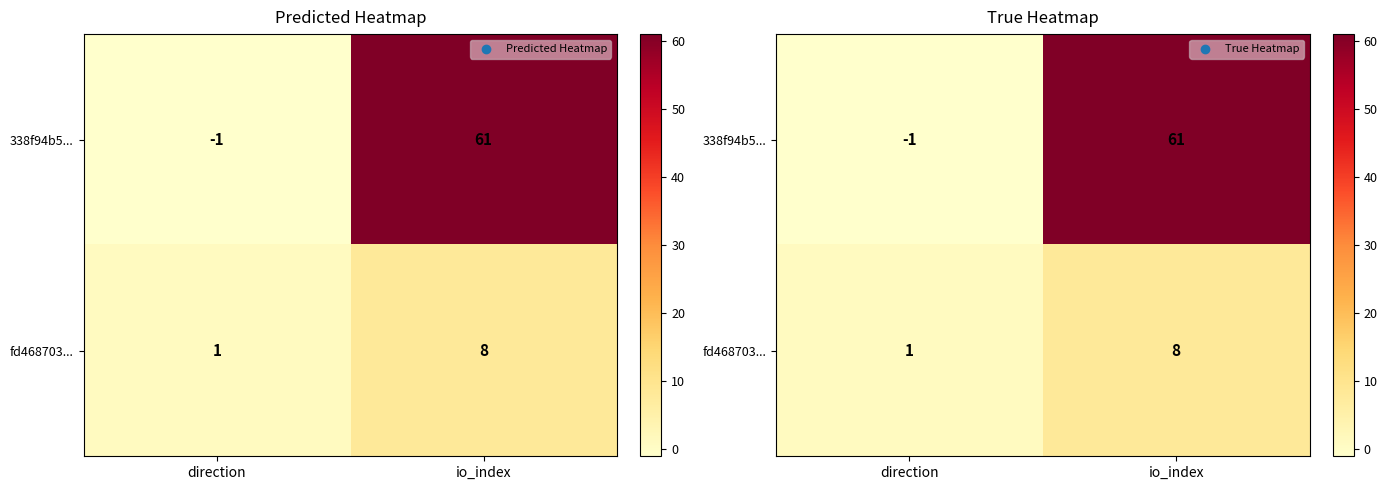

The fd468703... series shows 8 at io_index. True or false?

True